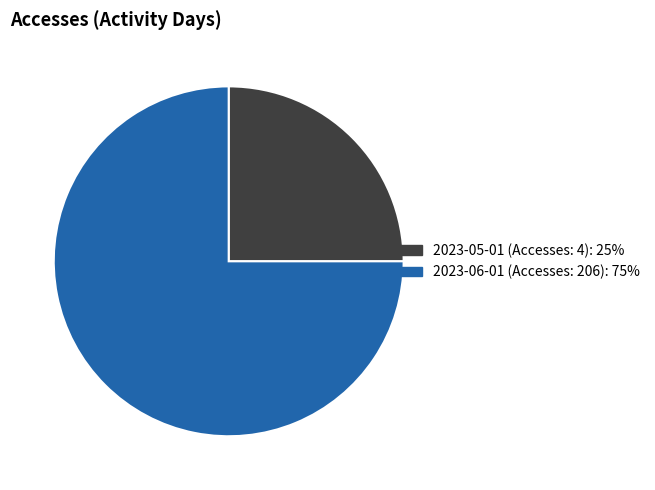

Which category has the biggest portion of the pie?

2023-06-01